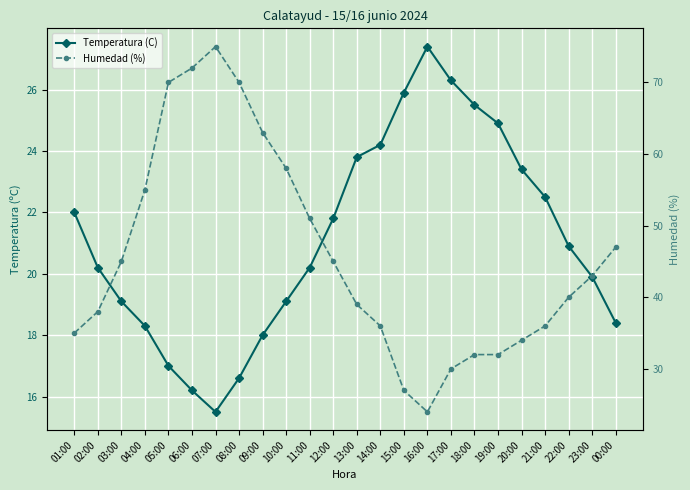

List the series in order of their overall mean, highest first.

Humedad (%), Temperatura (C)